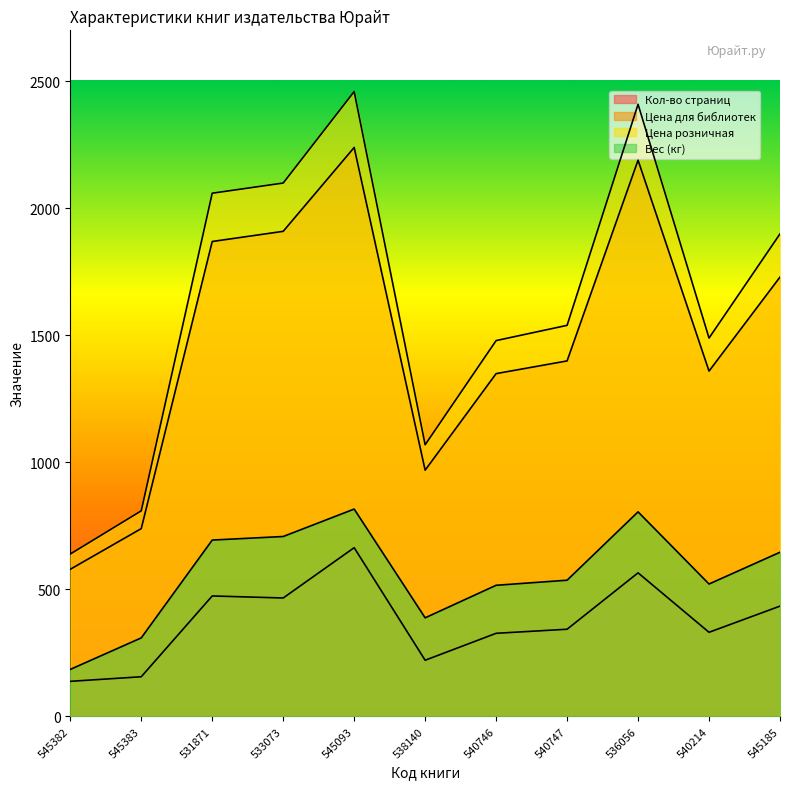

What position from the left is 536056?

9